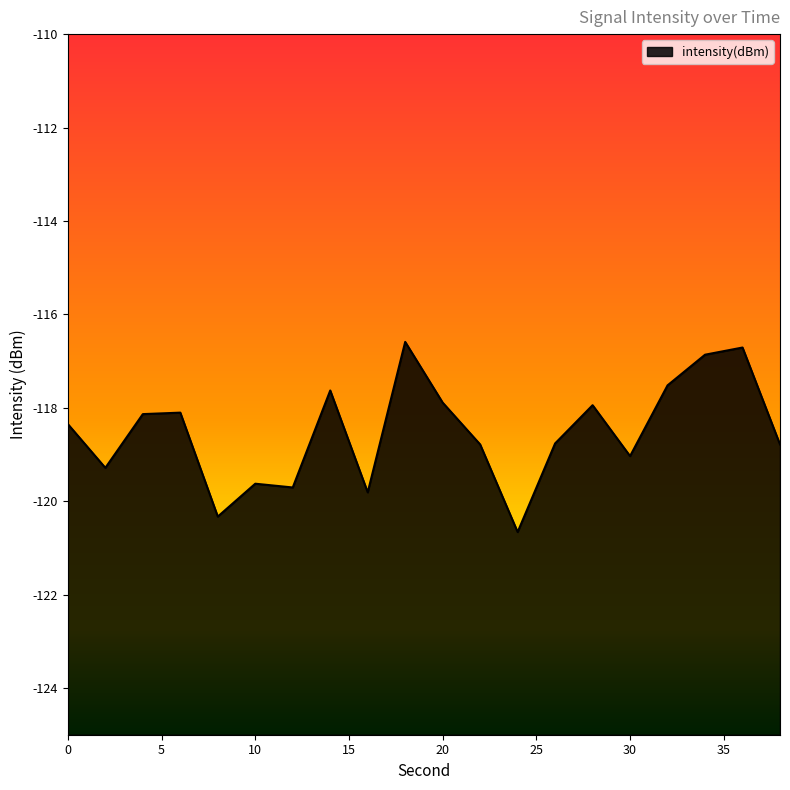

What is the change in value from 12 to 20?

+1.8